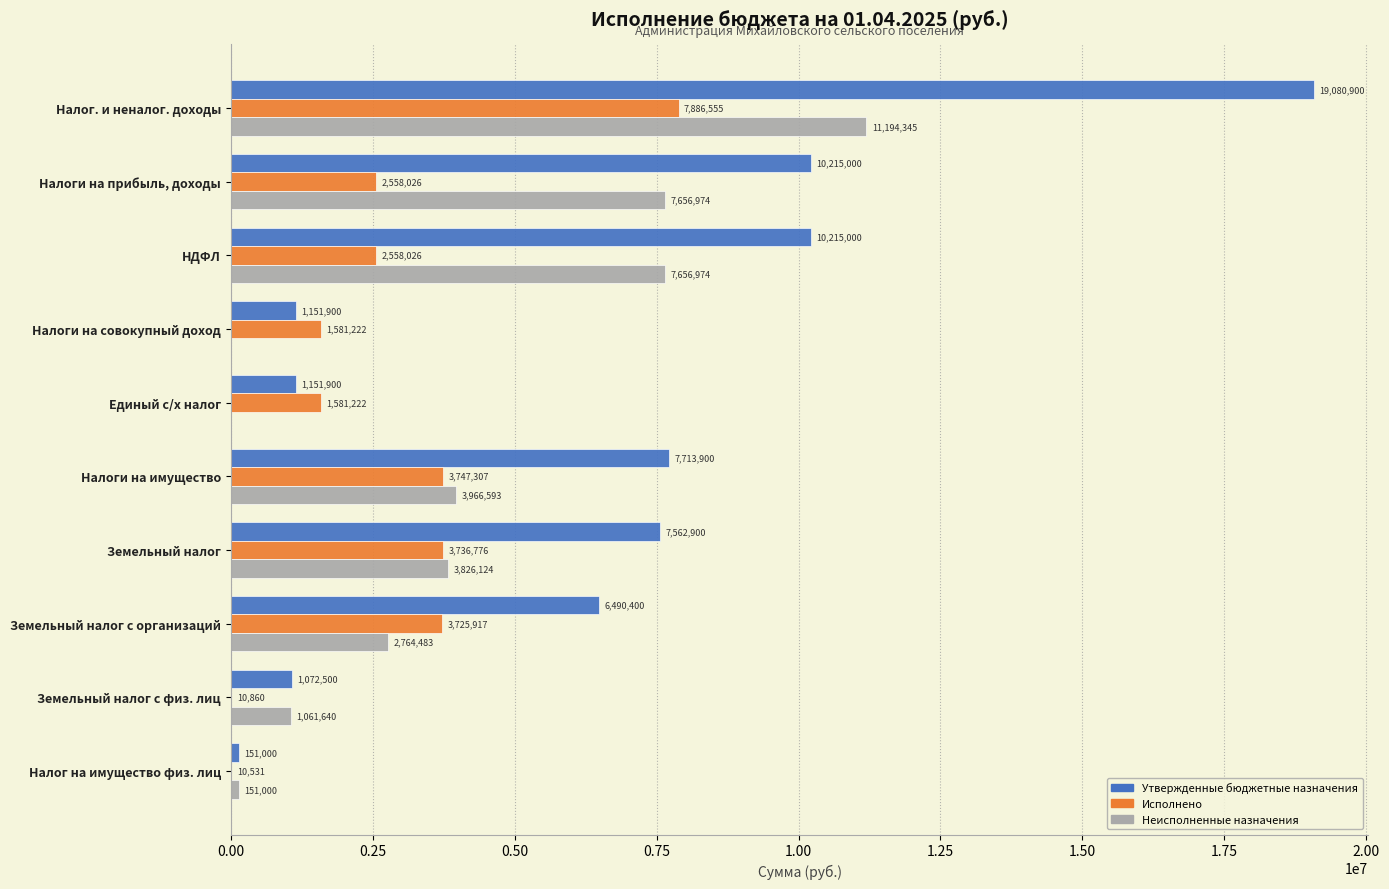

True or false: Исполнено has a value of 2558025.7 at НДФЛ.

True